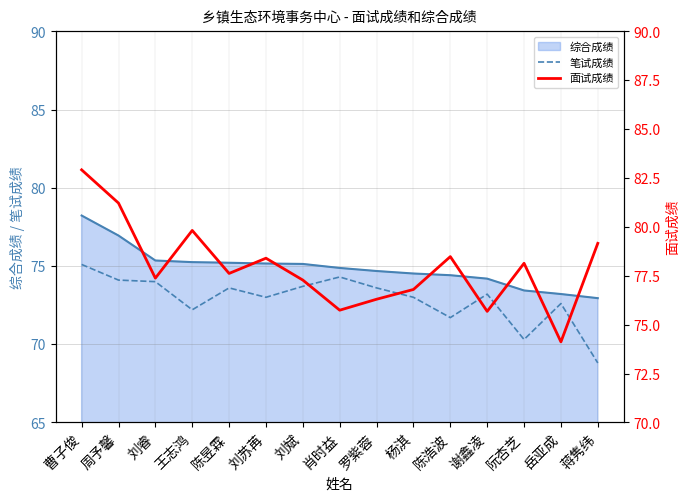

At how many categories does at least one series exceed 69?

15